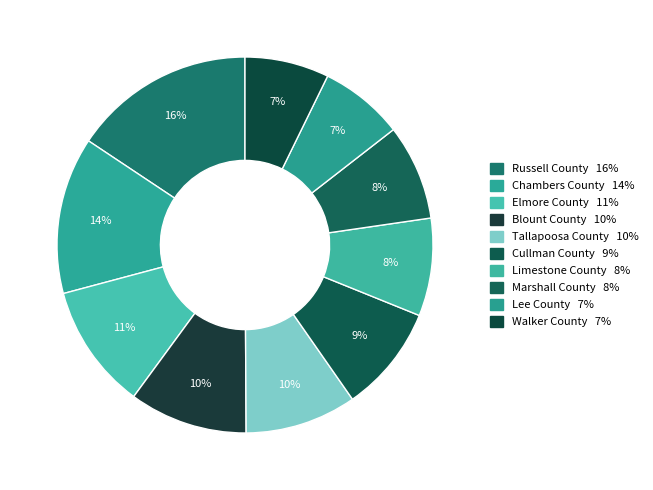

Which has a higher value, Russell County or Elmore County?

Russell County